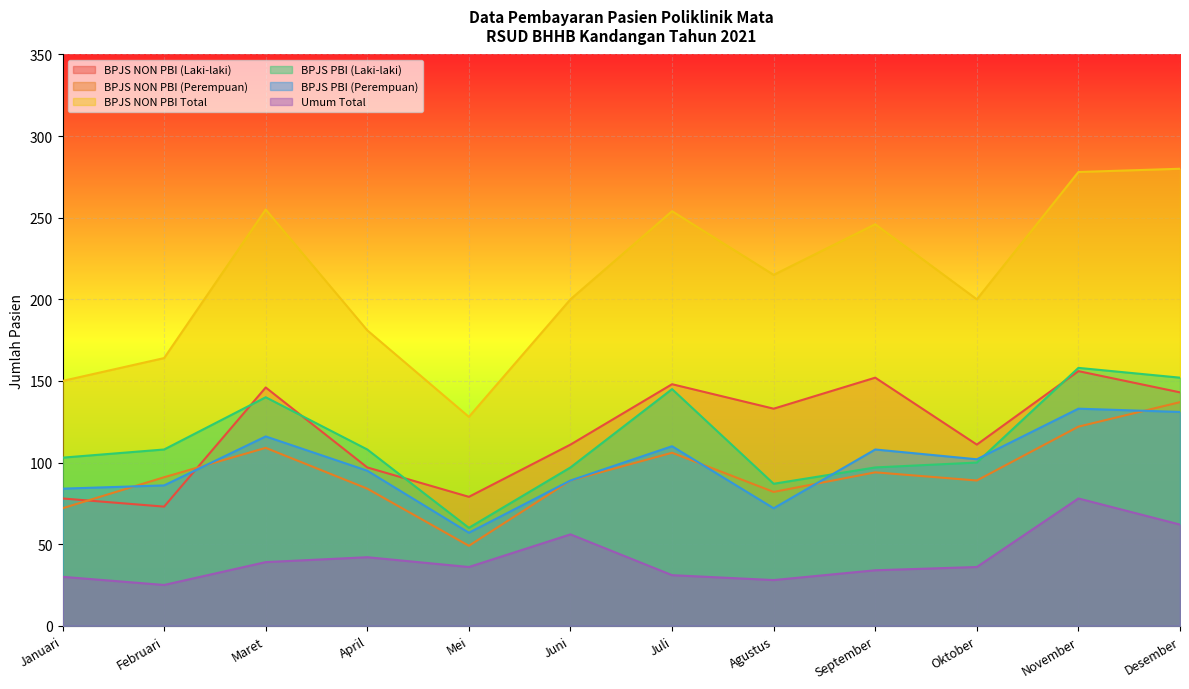

Which series ends up on top after the final intersection of BPJS PBI (Laki-laki) and BPJS NON PBI (Laki-laki)?

BPJS PBI (Laki-laki)